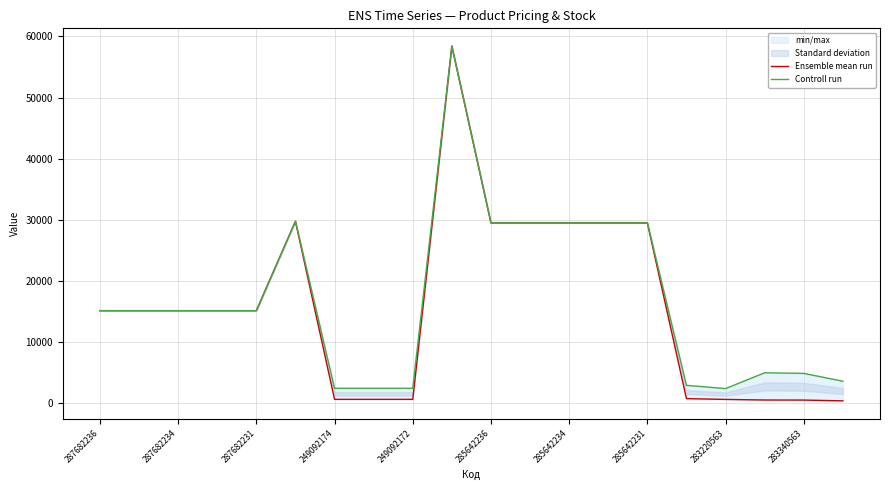

What is the approximate value of Ensemble mean run at 249092172?

603.7